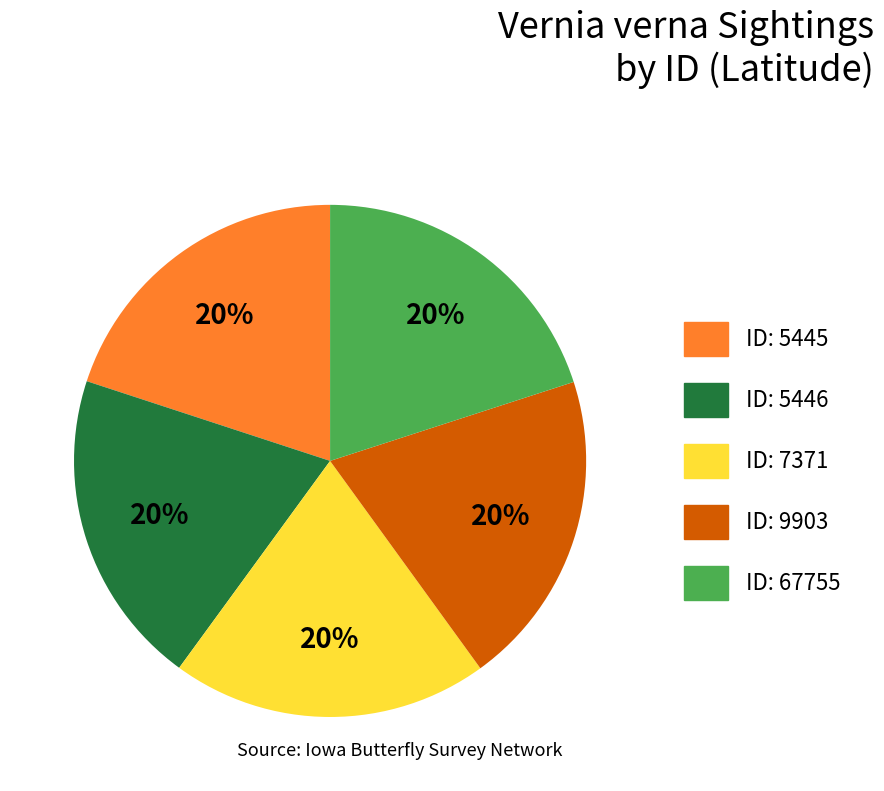

What percentage is the ID: 7371 slice, to the nearest percent?

20%